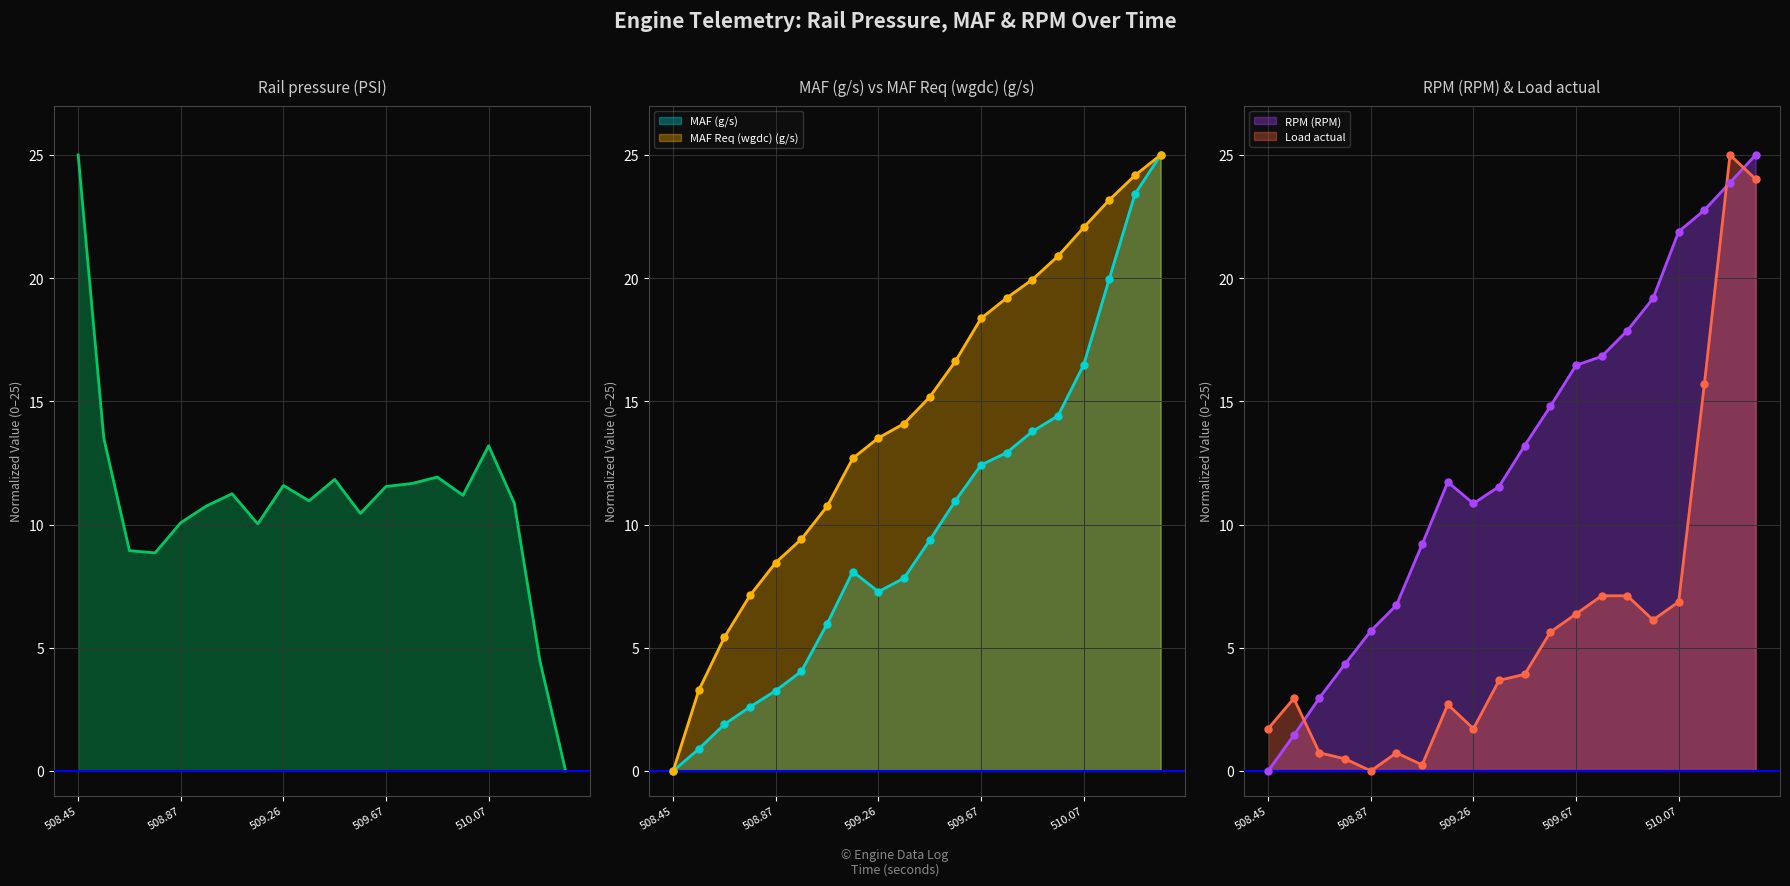

Which series contains the highest Y value?

Rail pressure (PSI)